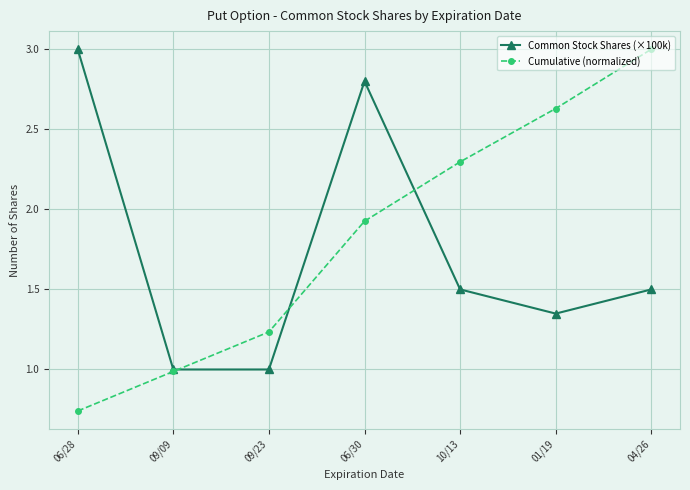

What are all the series names shown in the legend?

Common Stock Shares (×100k), Cumulative (normalized)